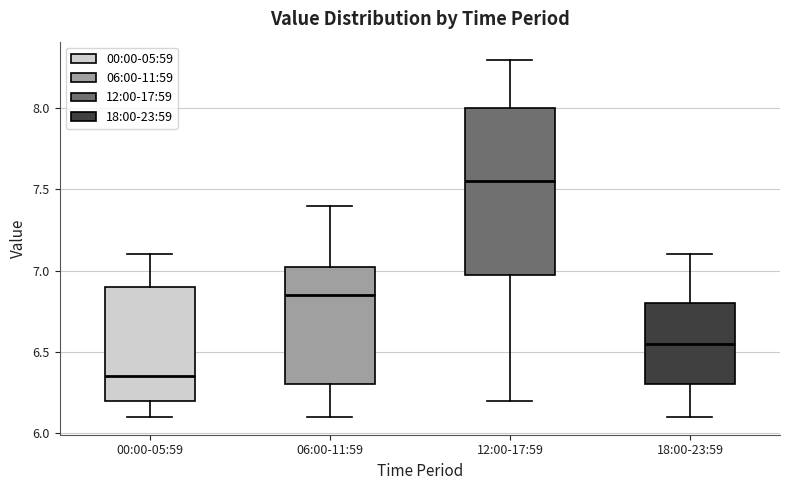

Which box is the tallest, from its lower edge to its upper edge?

12:00-17:59